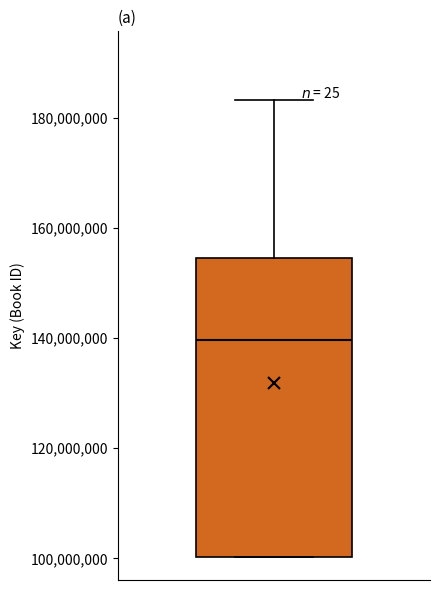

Transcribe this box plot: give where the median line is, the range the box spans, and where the two whiskers end, as read against the y-axis. The values are not printed on the chart, so give them approximately, as read against the axis.

median 140000000, box 100000000 to 154000000, whiskers 100000000 to 184000000